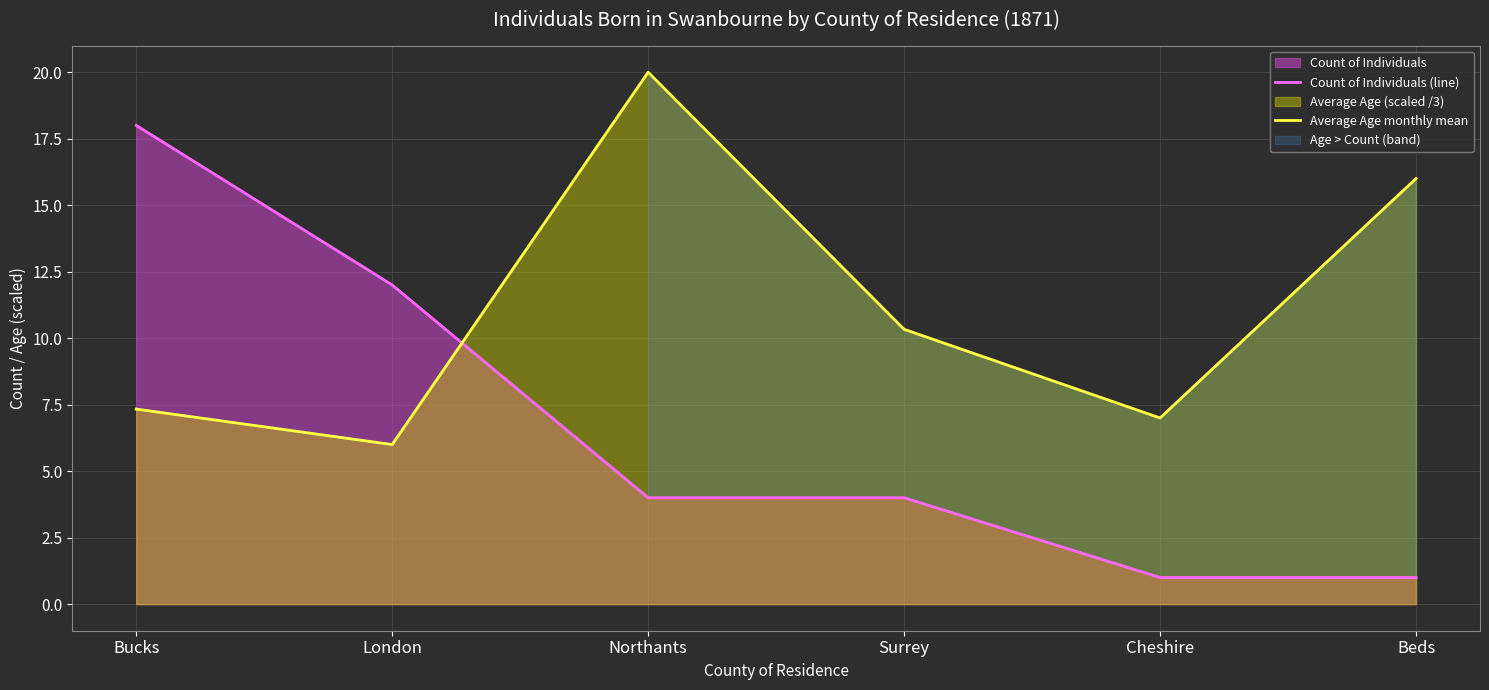

Rank the series by their maximum value, from lowest to highest.

Count of Individuals (line), Average Age monthly mean